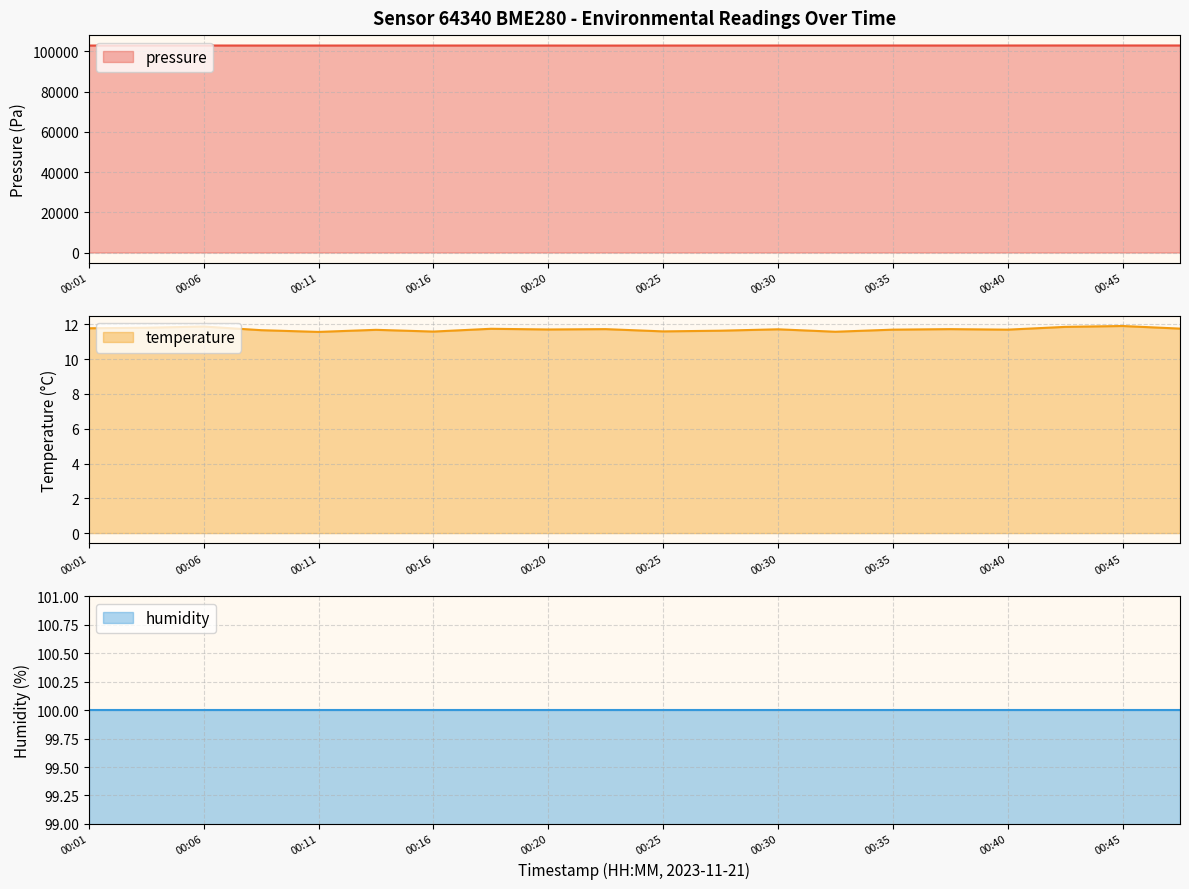

The value of pressure at 00:45 is 171356.1. True or false?

False